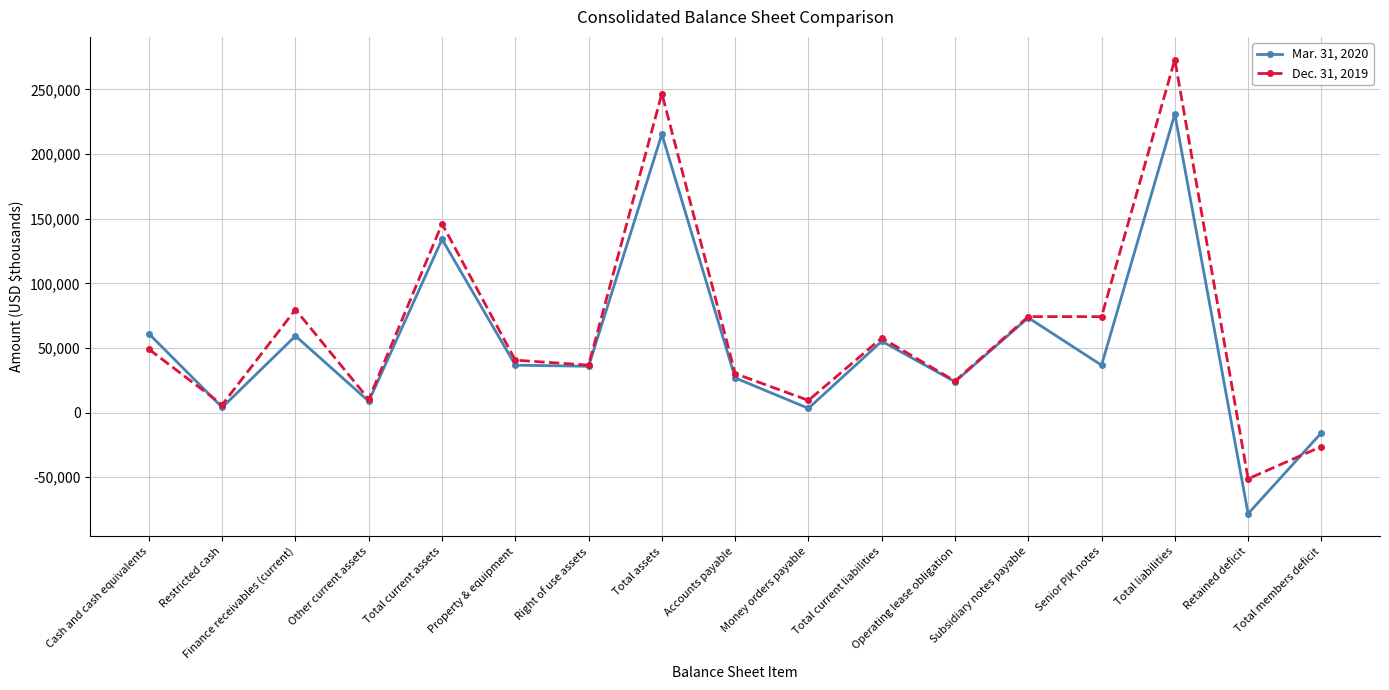

The value of Mar. 31, 2020 at Total assets is 215360. True or false?

True